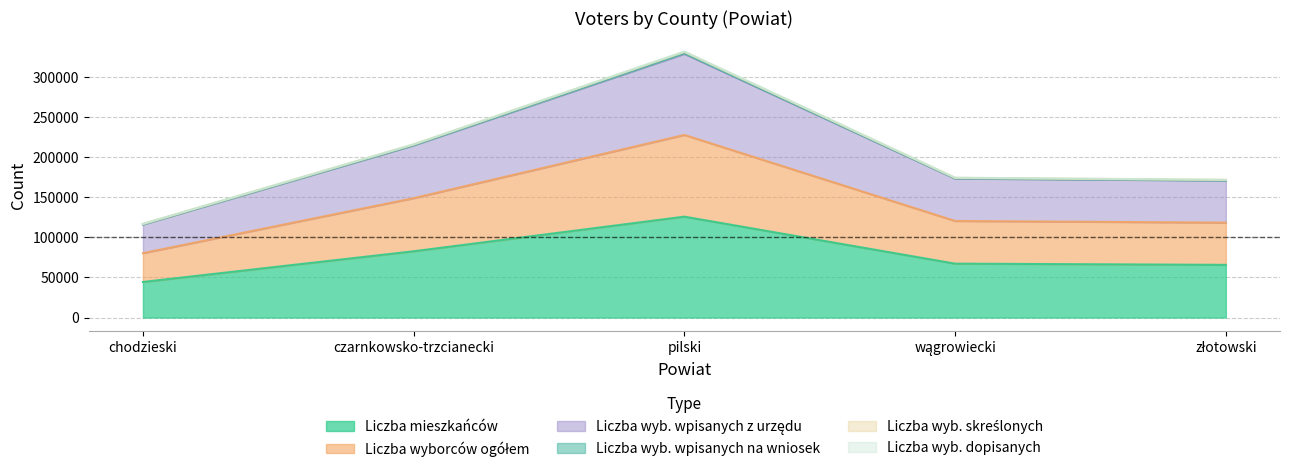

At which category is the sum across all series the highest?

pilski